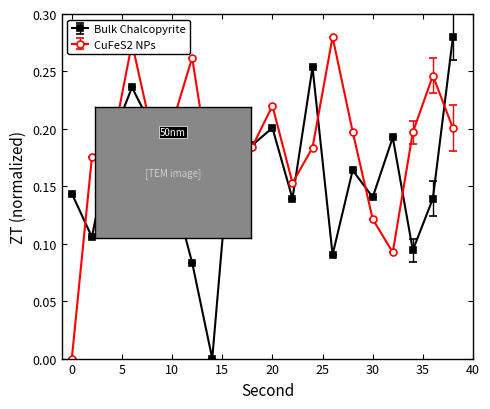

Which series has the largest total across all categories?

CuFeS2 NPs